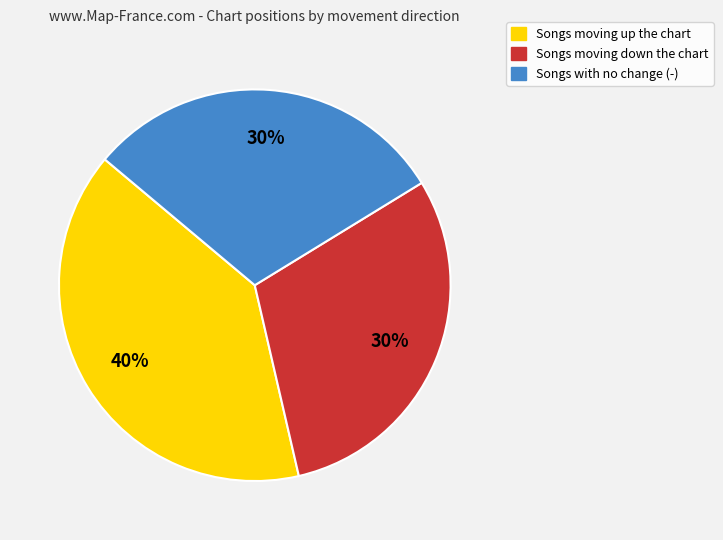

Is there any slice that represents more than half of the pie?

No